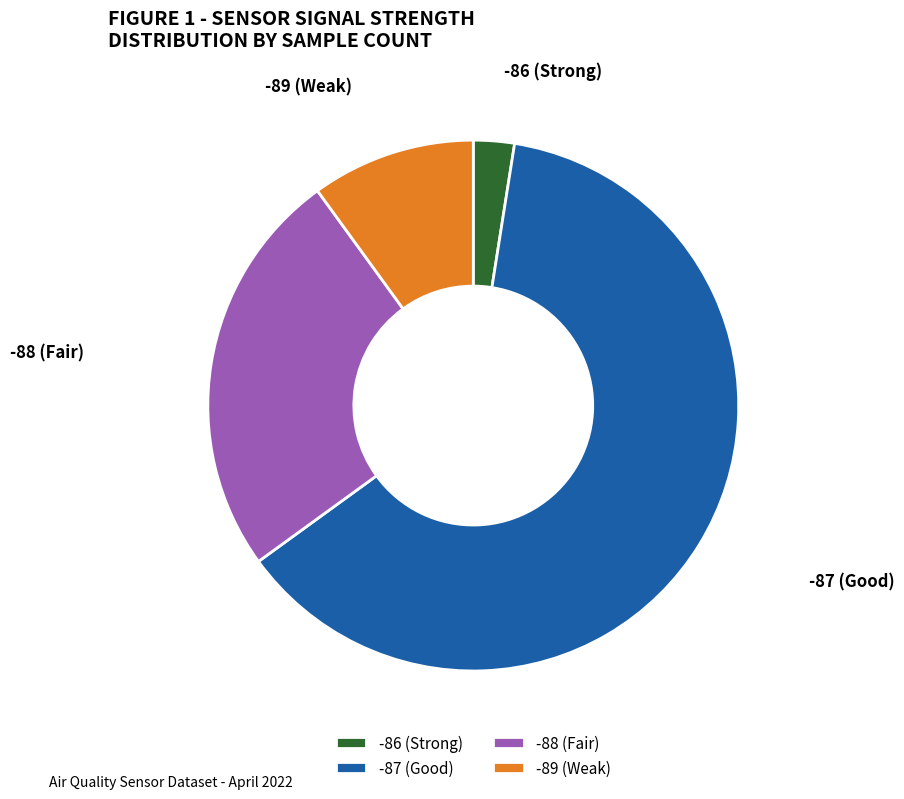

Between -86 (Strong) and -87 (Good), which is larger?

-87 (Good)